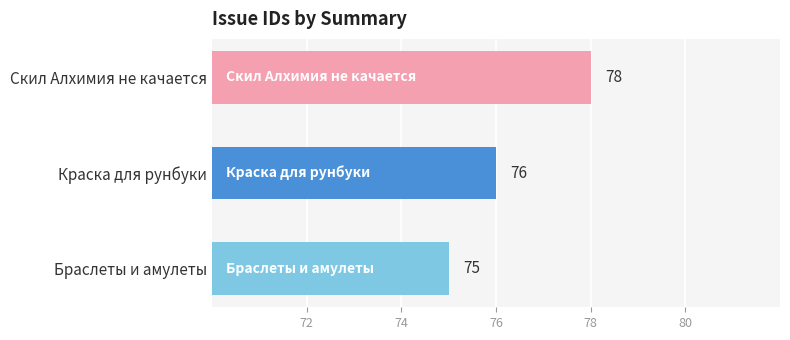

What is the difference between the maximum and minimum values?

3